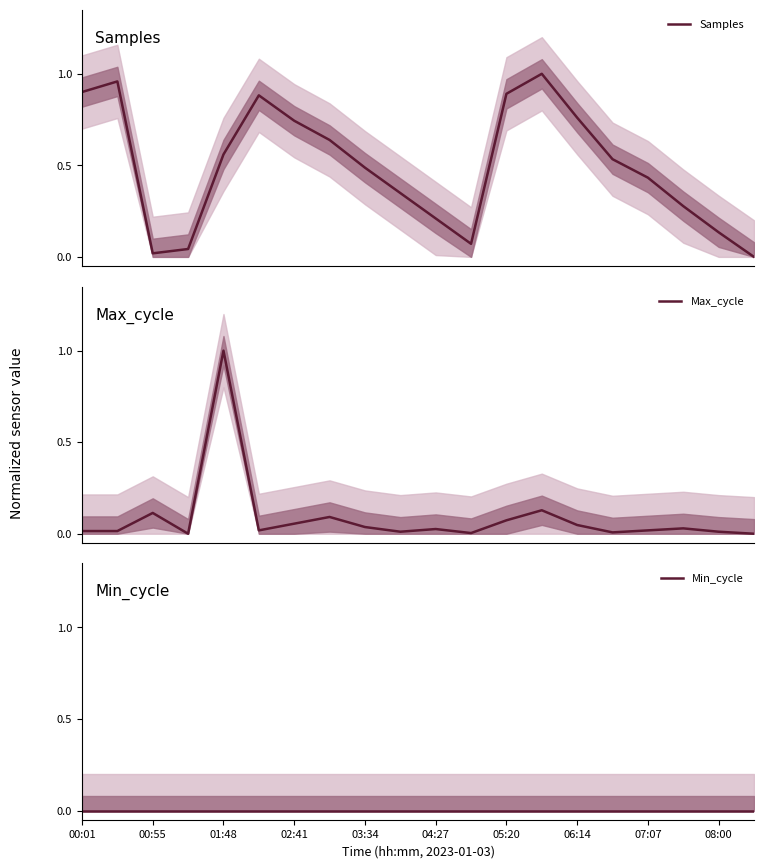

How many values in the Max_cycle series exceed 0?

18